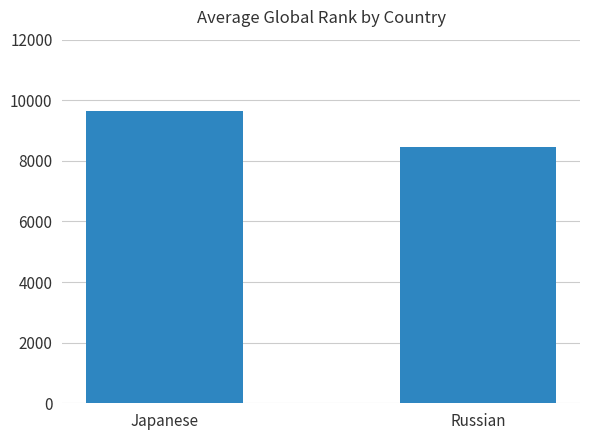

How many bars are there in total?

2